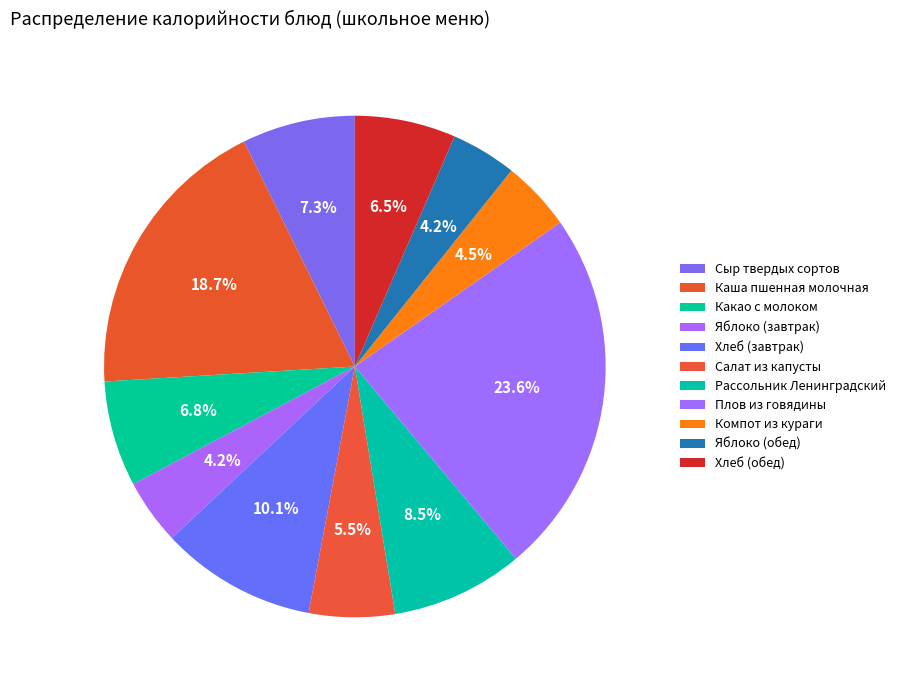

How many segments does this pie chart have?

11